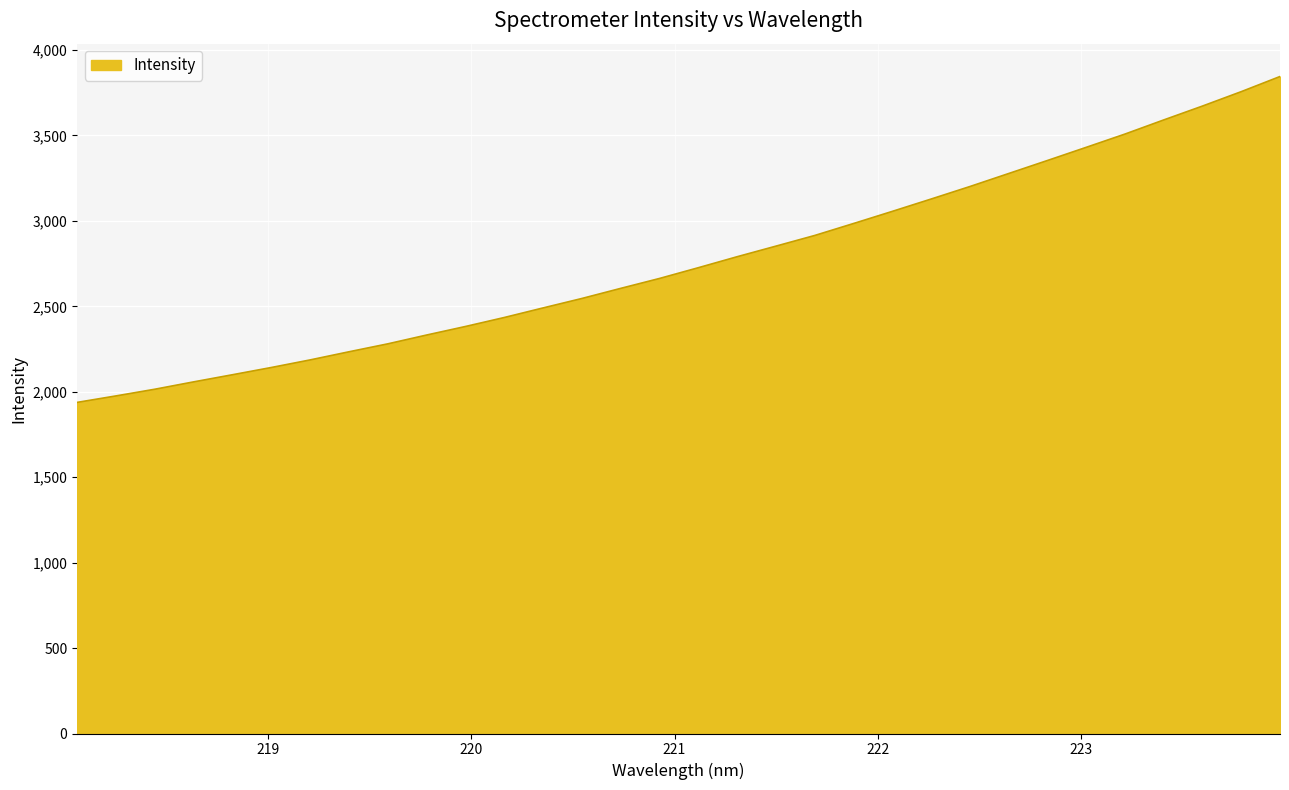

What is the sum of all values?

88463.9